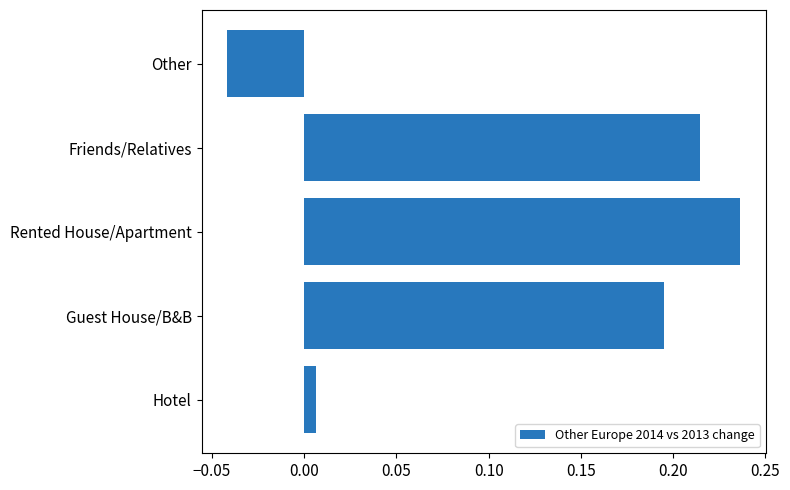

What is the difference between the values at Other and Rented House/Apartment?

0.3